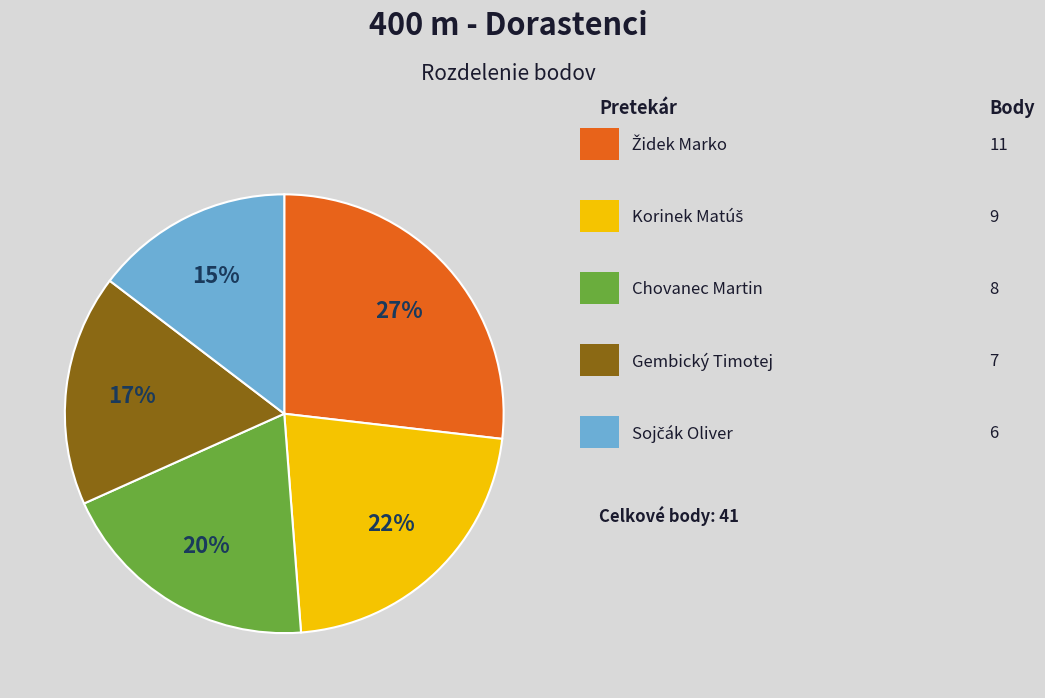

To the nearest percent, what is the difference between the largest and smallest slice percentages?

12%